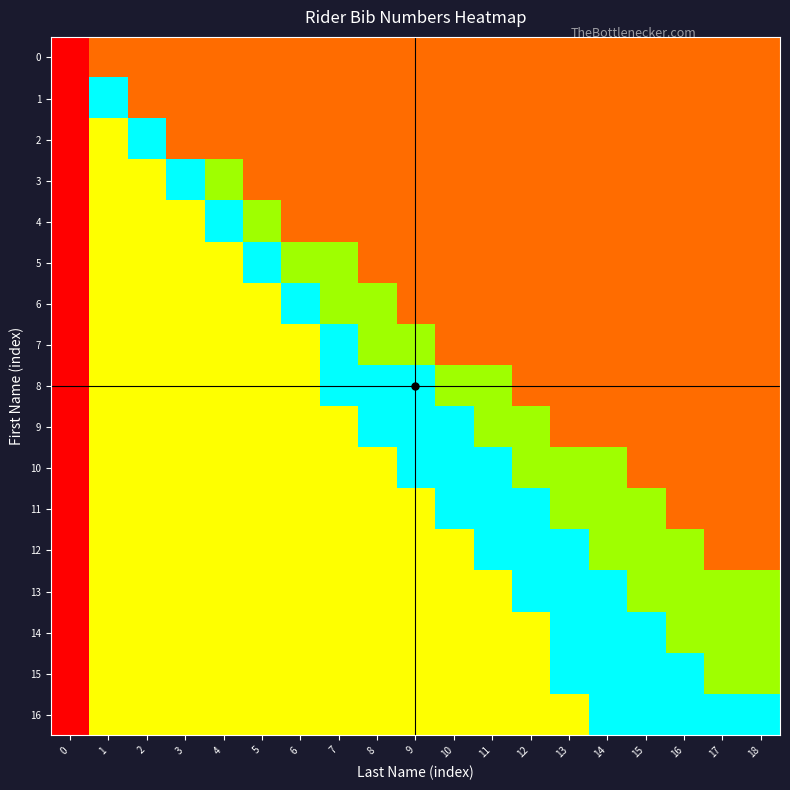

Which series has the largest range (max minus min)?

1